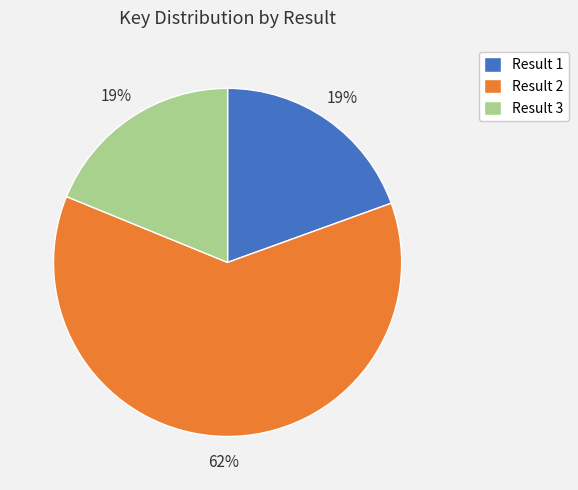

Approximately how many times larger is the value at Result 2 compared to Result 3?

3.3